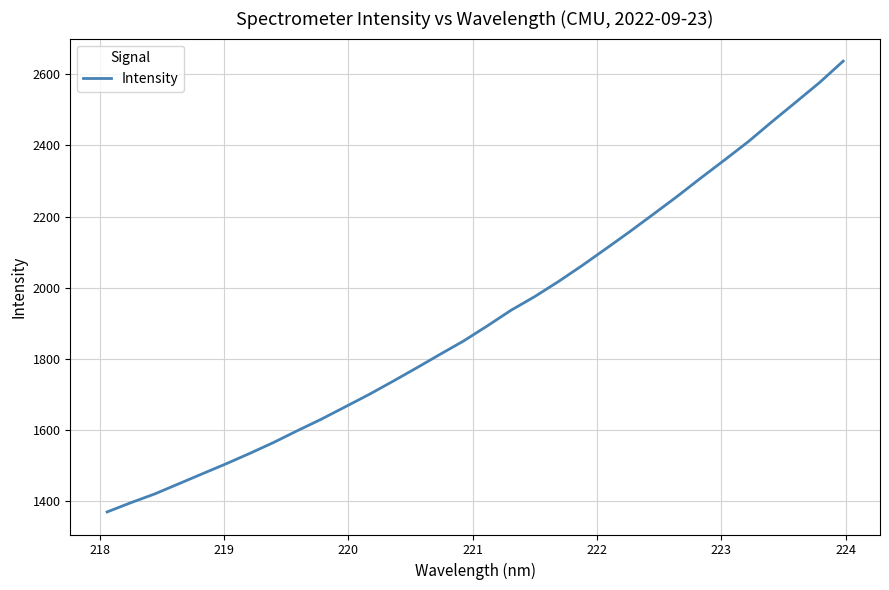

What is the greatest value displayed?

2636.6